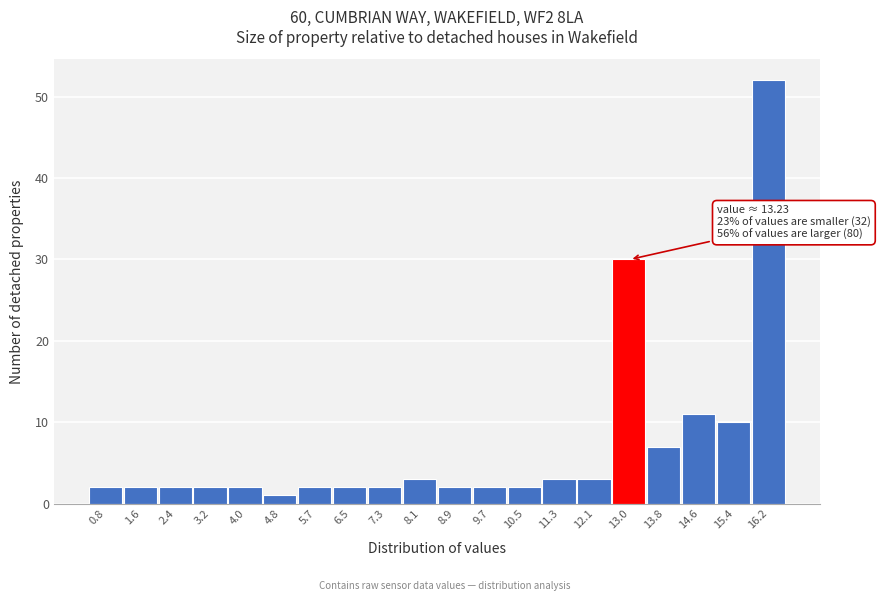

Which range on the x-axis has the tallest bar?

15.8 to 16.6